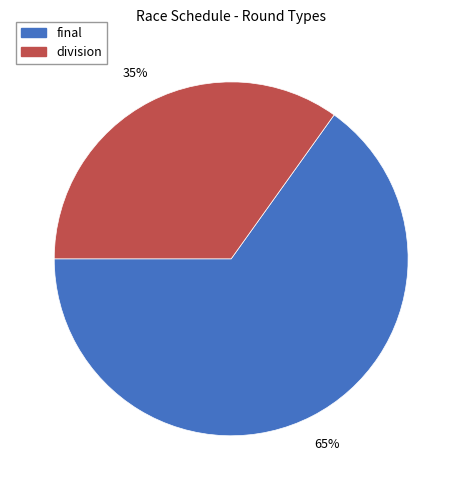

How many slices are in this pie chart?

2